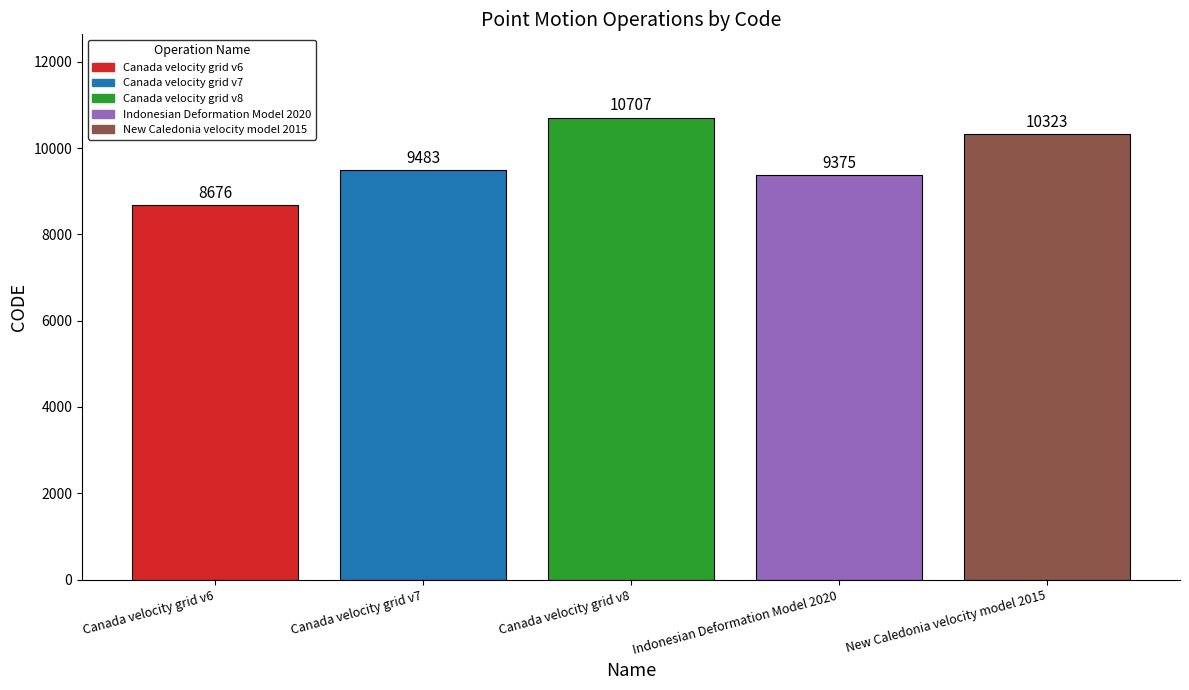

Where is the data nearest to the value 9691?

Canada velocity grid v7